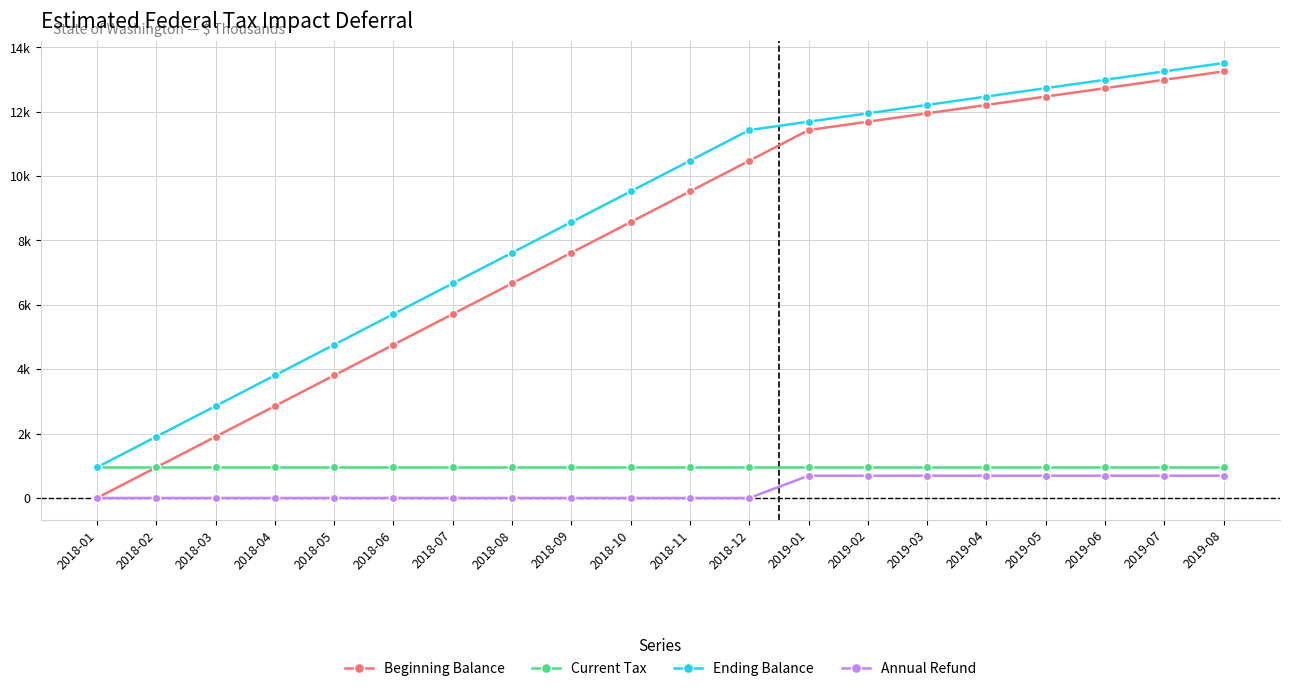

True or false: Annual Refund has more than 0 points higher than both neighbors.

False